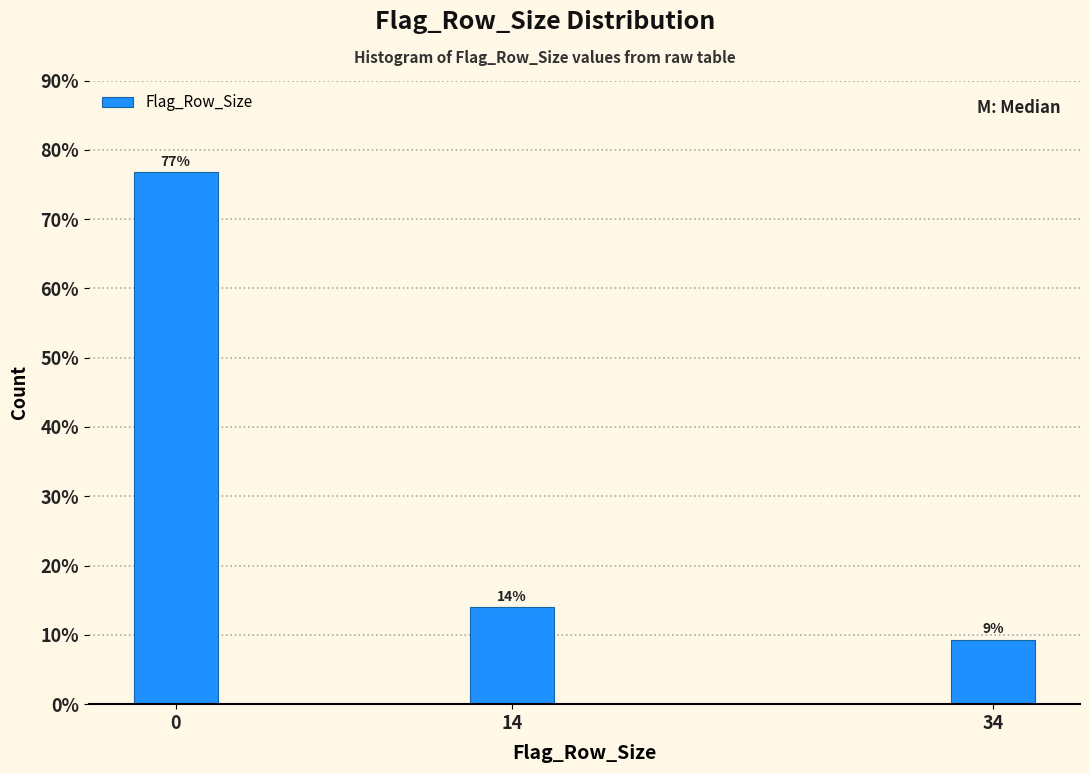

What is the sum of all values?

100.0